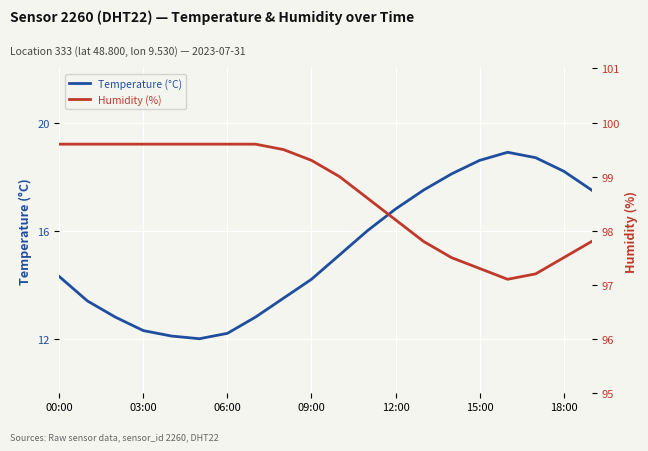

How many lines are shown in the chart?

2